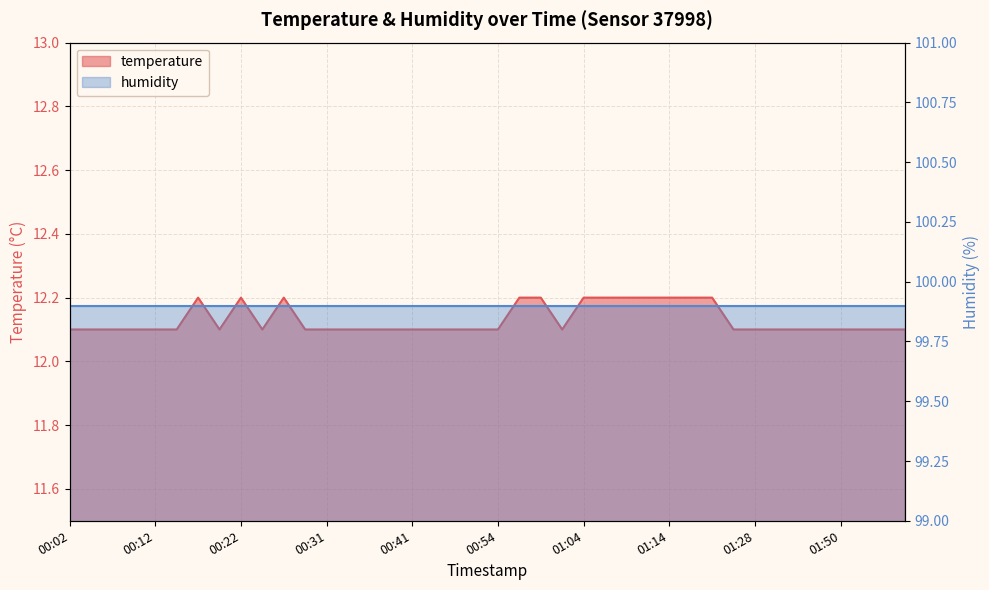

What is the sum of all values?

485.2